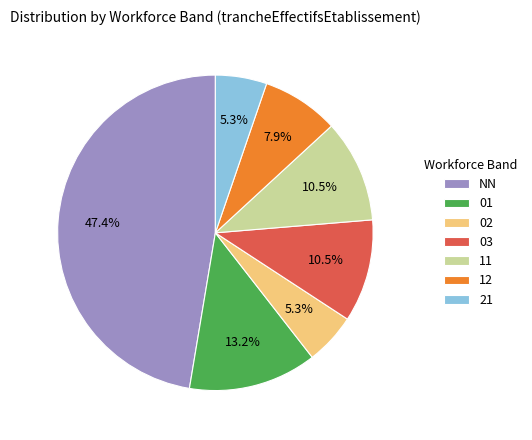

Which slice is the largest?

NN